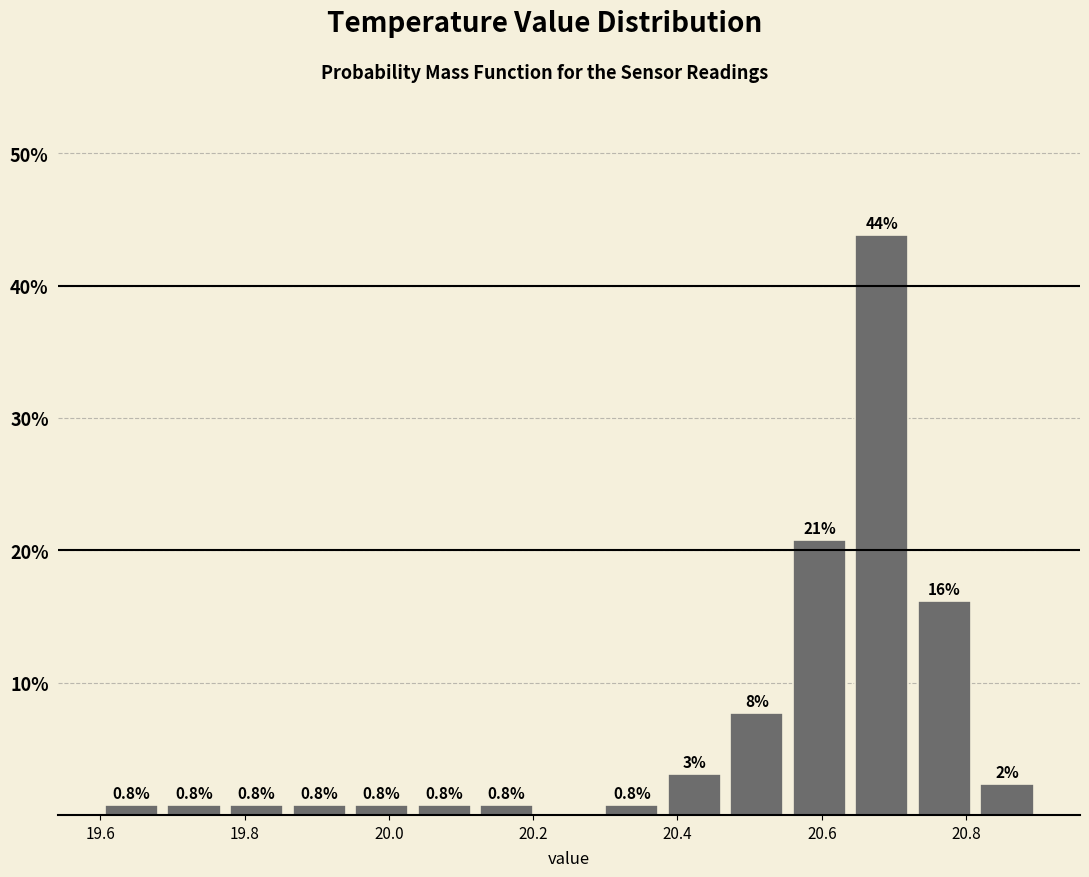

Which range on the x-axis has the tallest bar?

20.64 to 20.72